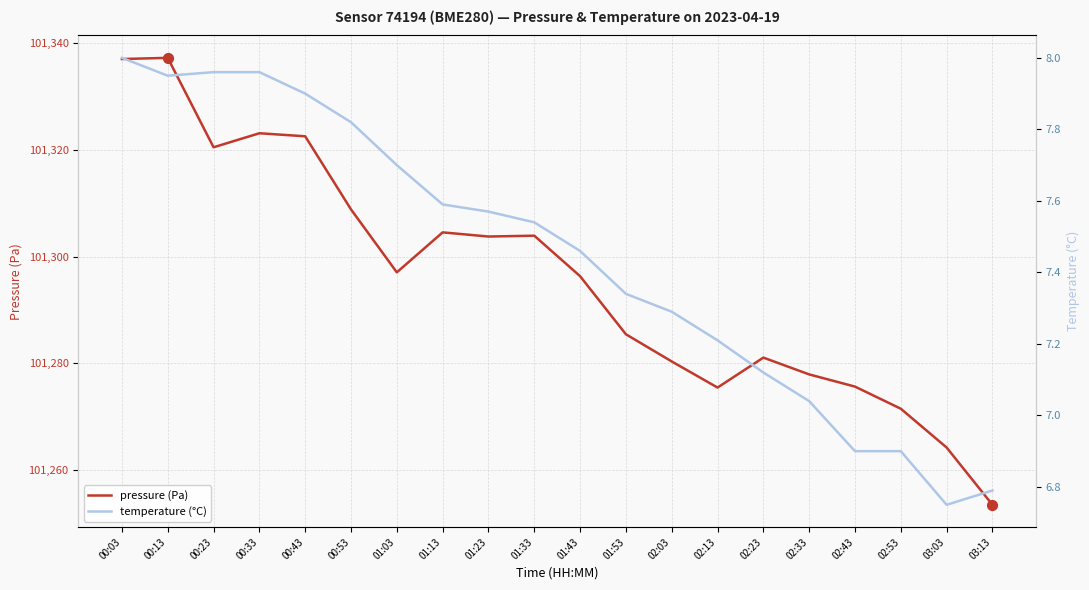

At how many categories does at least one series exceed 24081?

20